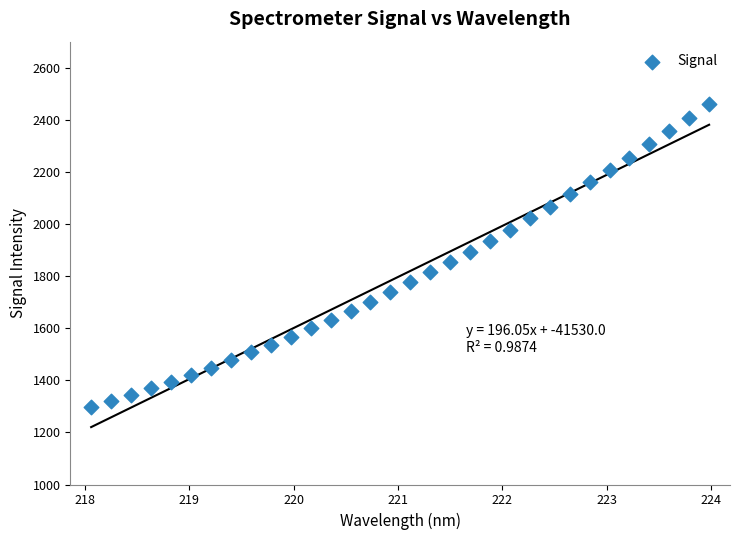

What is the range of X values (max minus min)?

5.9